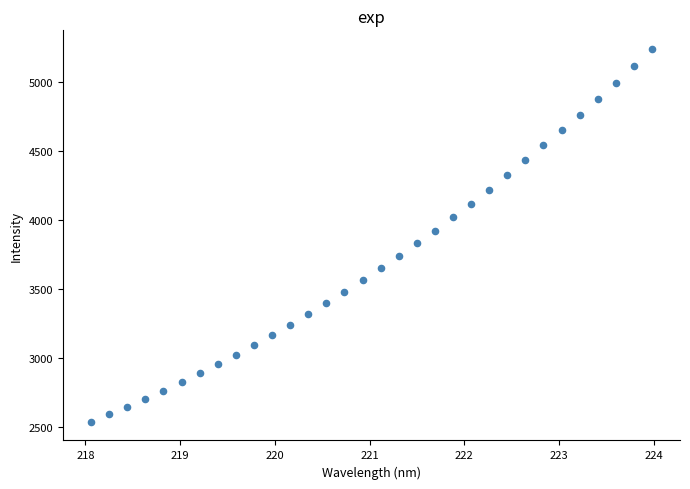

What is the range of Y values (max minus min)?

2700.3